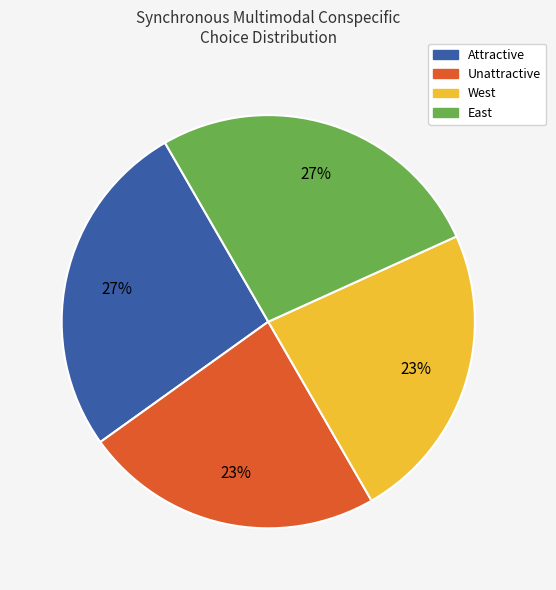

To the nearest percent, what is the average slice percentage?

25%